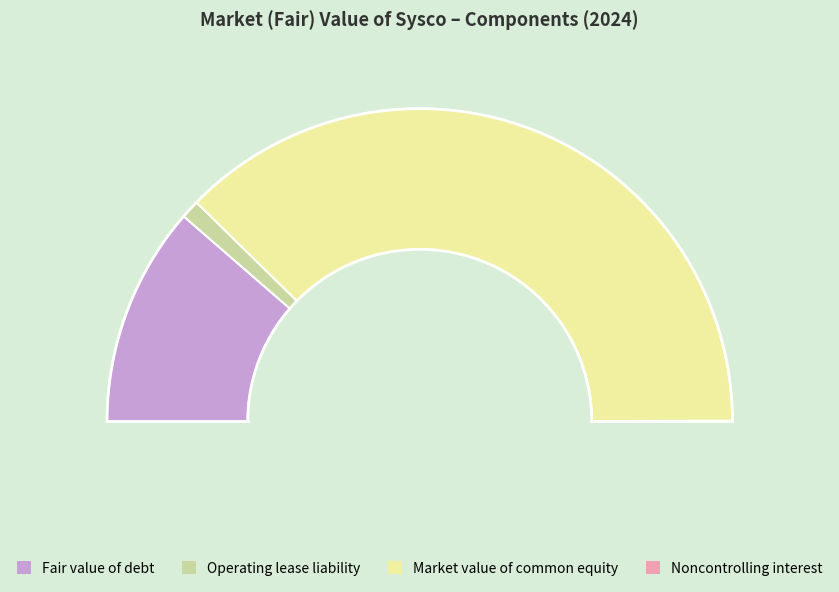

What percentage is the Fair value of debt slice, to the nearest percent?

23%